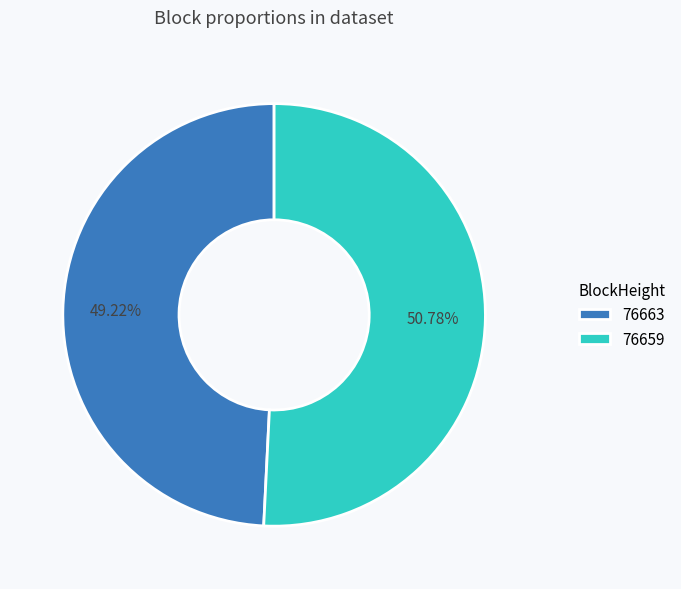

Does 76663 account for over 50% of the chart?

No